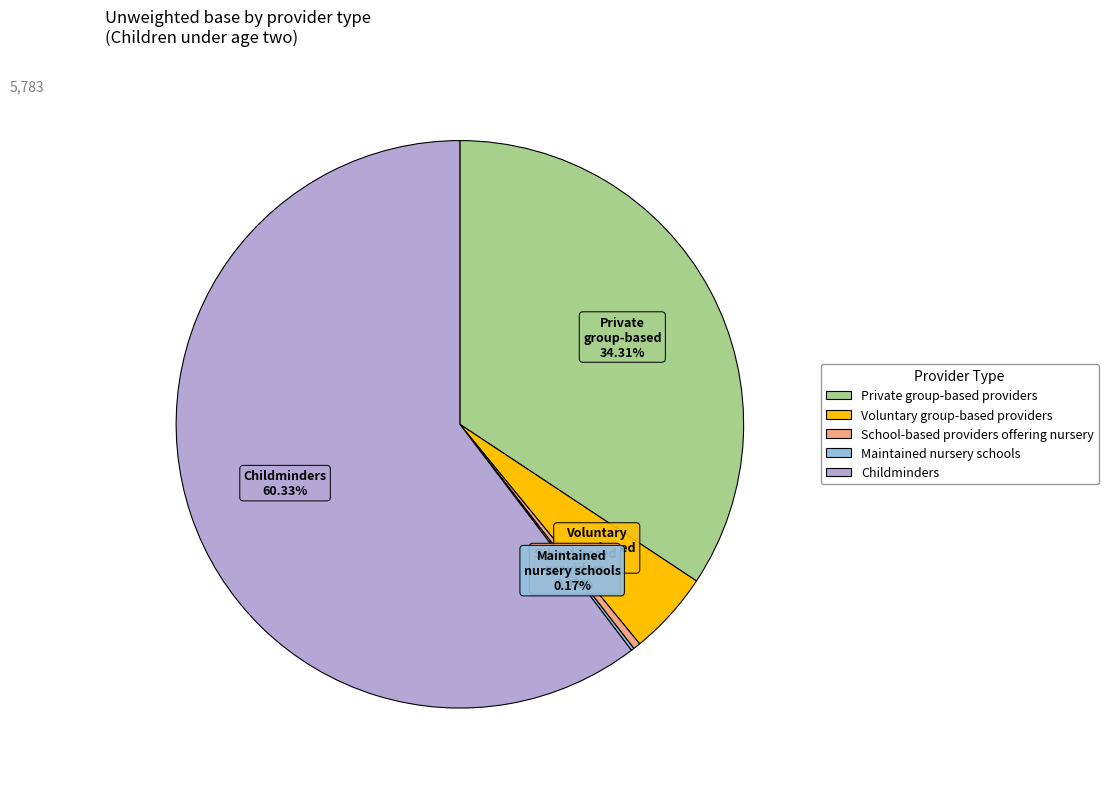

Is the sum of School-based providers offering nursery and Childminders greater than half?

Yes